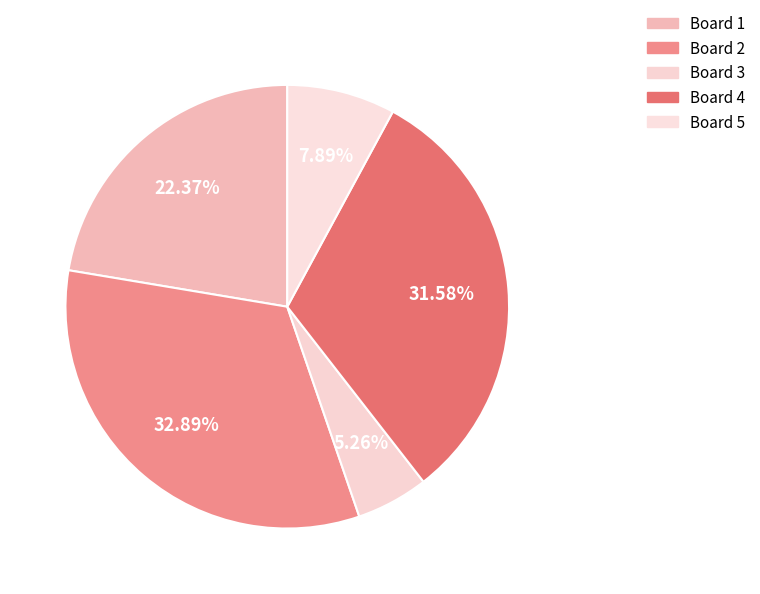

How many slices are in this pie chart?

5